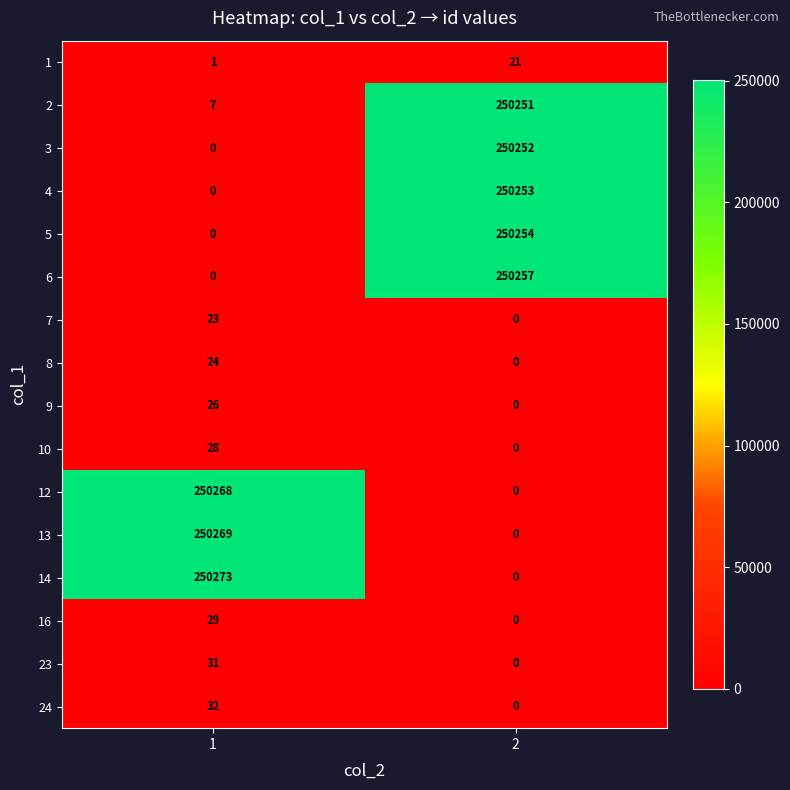

The 4 series shows 380178 at 2. True or false?

False